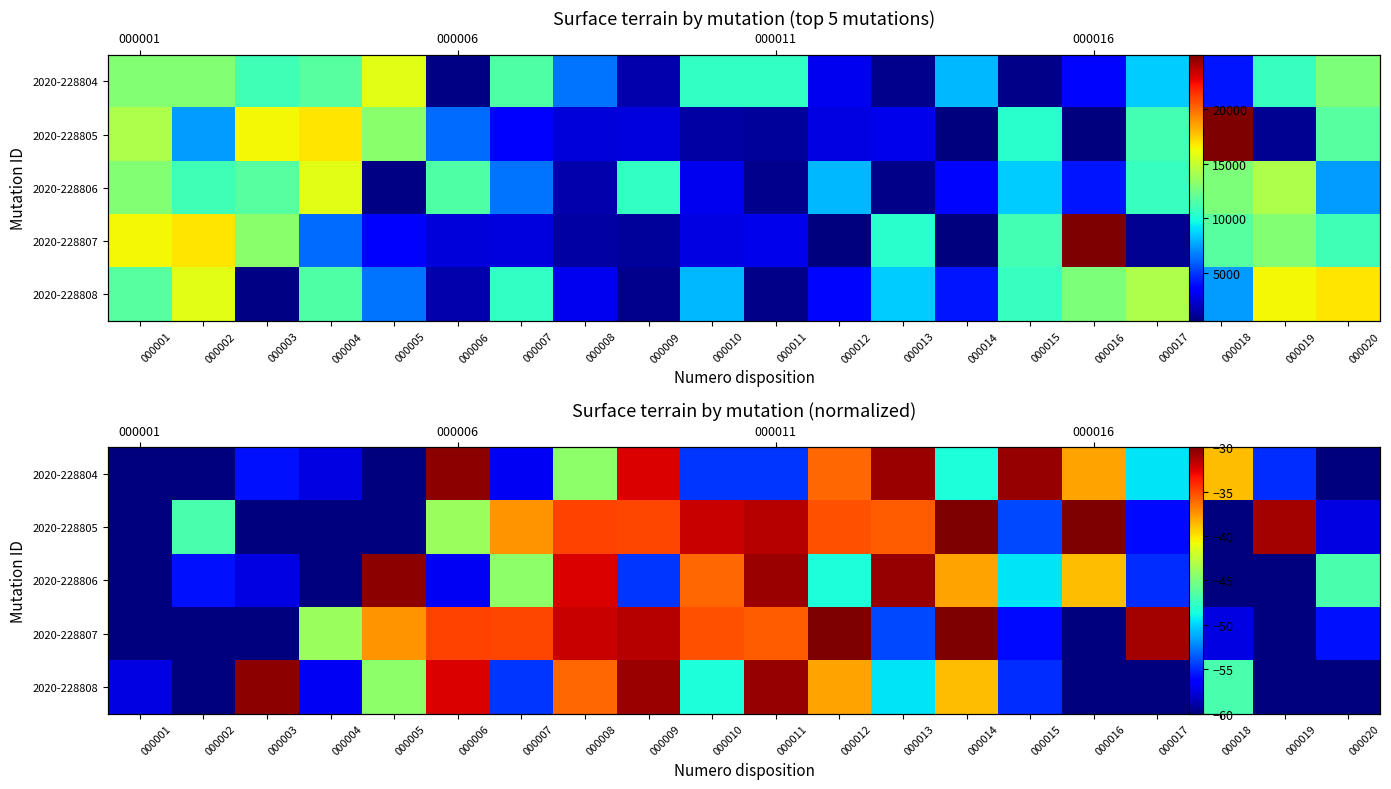

What is the total value across all series at 000009?

-184.3